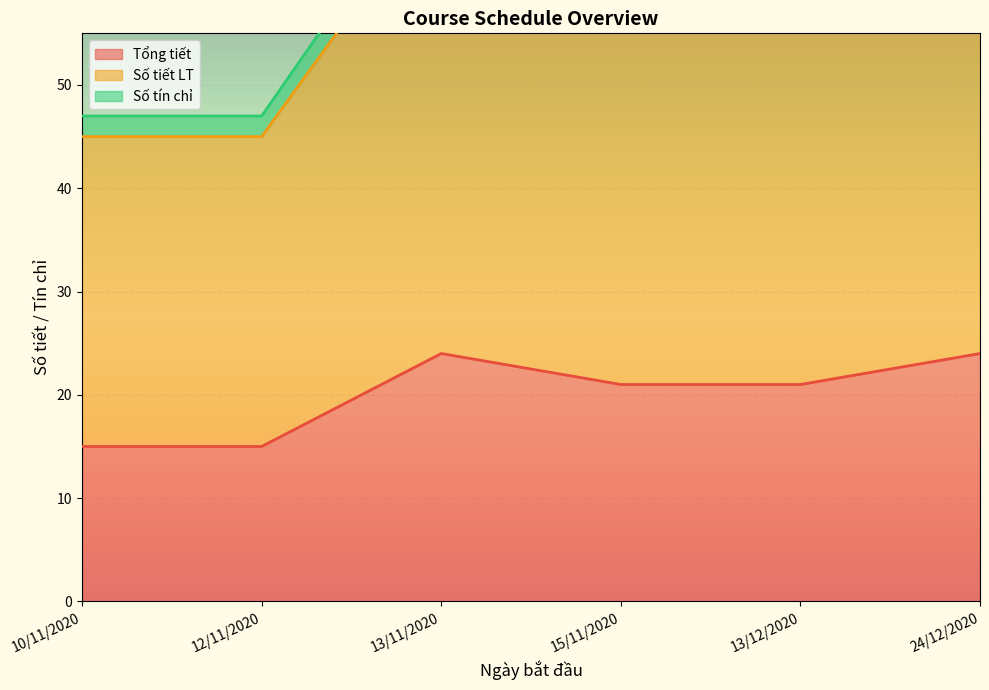

What is the maximum value for Số tiết LT?

72